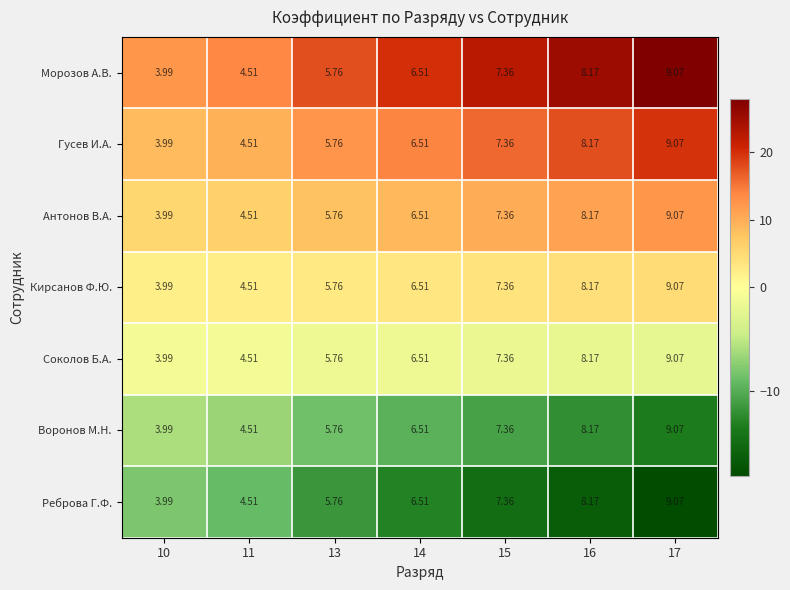

Reading right to left, what are all the values shown in this chart?

Морозов А.В.: 17=9.1	16=8.2	15=7.4	14=6.5	13=5.8	11=4.5	10=4.0
Гусев И.А.: 17=9.1	16=8.2	15=7.4	14=6.5	13=5.8	11=4.5	10=4.0
Антонов В.А.: 17=9.1	16=8.2	15=7.4	14=6.5	13=5.8	11=4.5	10=4.0
Кирсанов Ф.Ю.: 17=9.1	16=8.2	15=7.4	14=6.5	13=5.8	11=4.5	10=4.0
Соколов Б.А.: 17=9.1	16=8.2	15=7.4	14=6.5	13=5.8	11=4.5	10=4.0
Воронов М.Н.: 17=9.1	16=8.2	15=7.4	14=6.5	13=5.8	11=4.5	10=4.0
Реброва Г.Ф.: 17=9.1	16=8.2	15=7.4	14=6.5	13=5.8	11=4.5	10=4.0